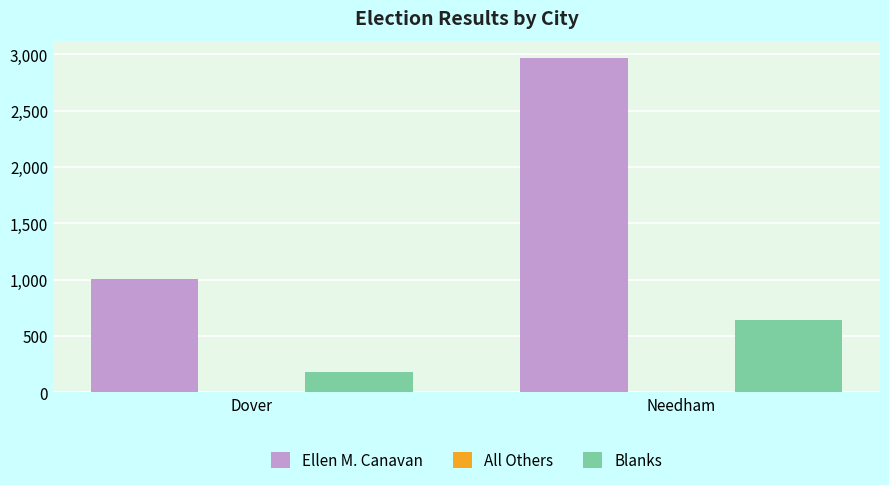

At which label does Ellen M. Canavan reach its peak?

Needham